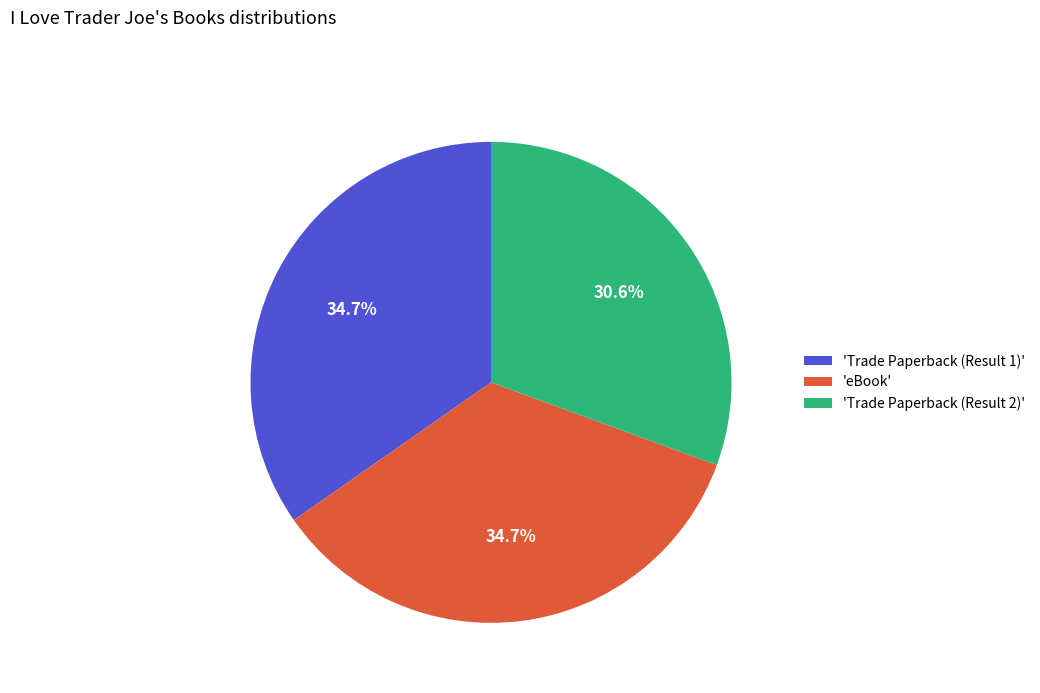

Is there a majority slice in this chart?

No